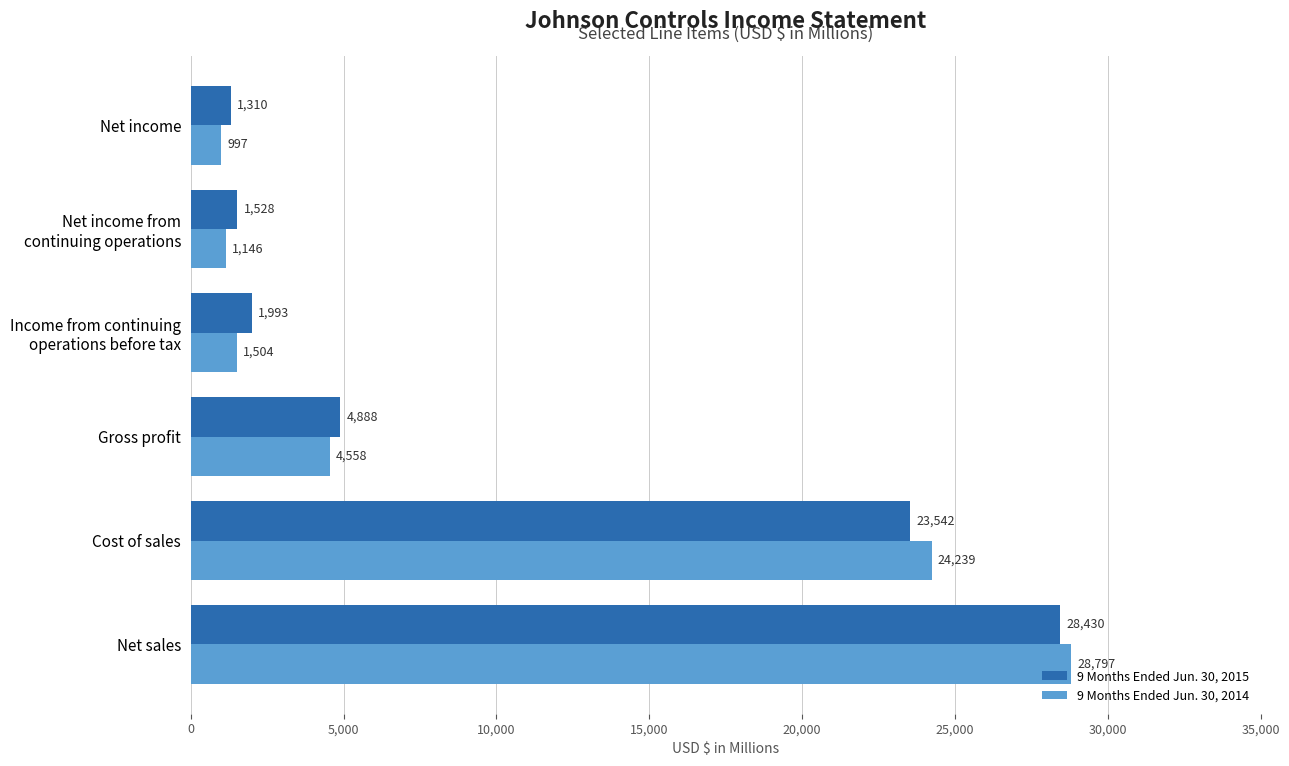

What is the difference between the maximum and second lowest values in the 9 Months Ended Jun. 30, 2014 series?

27651